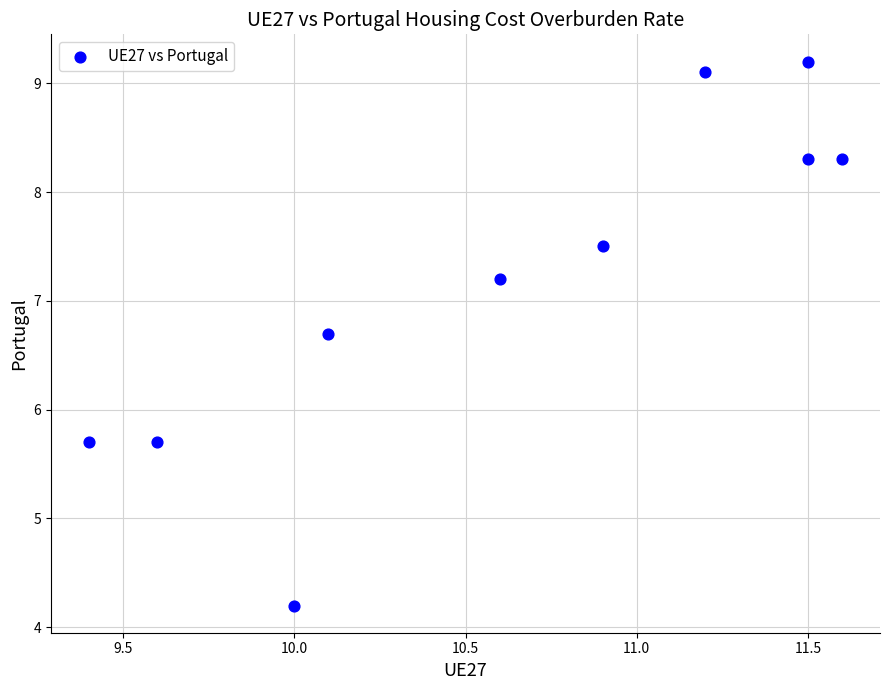

What is the range of X values (max minus min)?

2.2